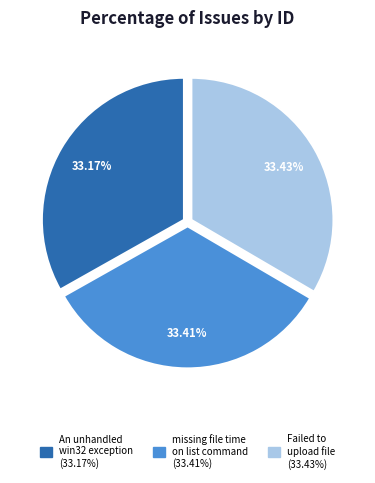

Is there a majority slice in this chart?

No